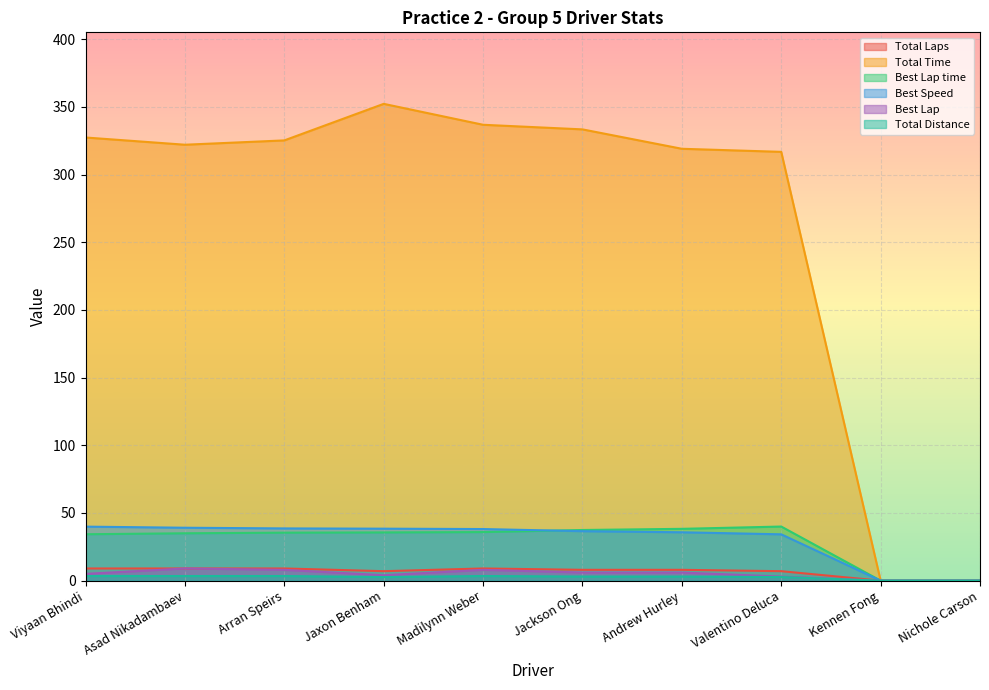

The Best Lap time series shows 35.6 at Jaxon Benham. True or false?

True